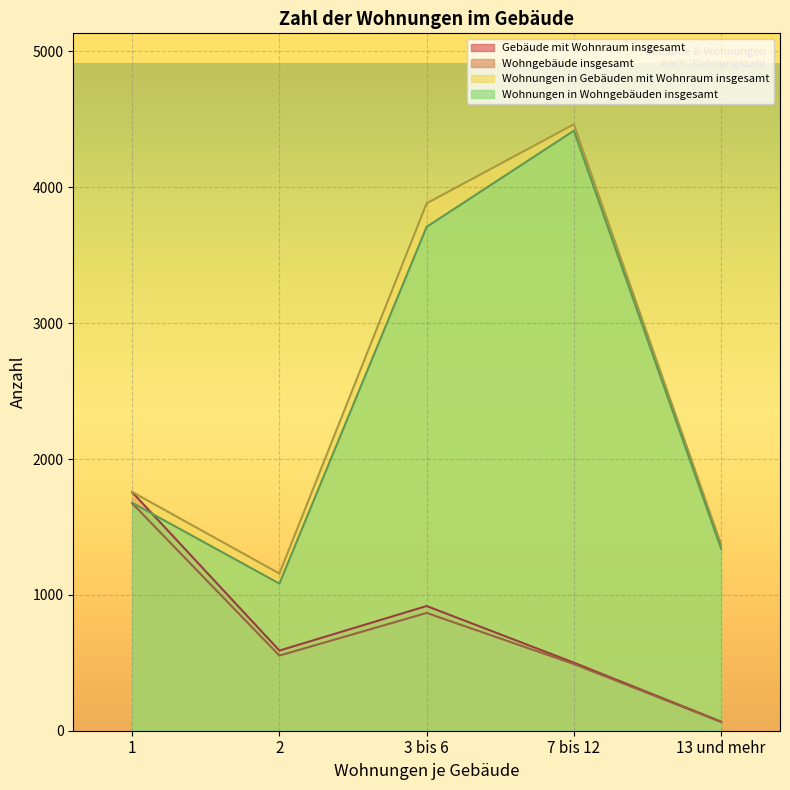

What is the minimum value shown in the chart?

64